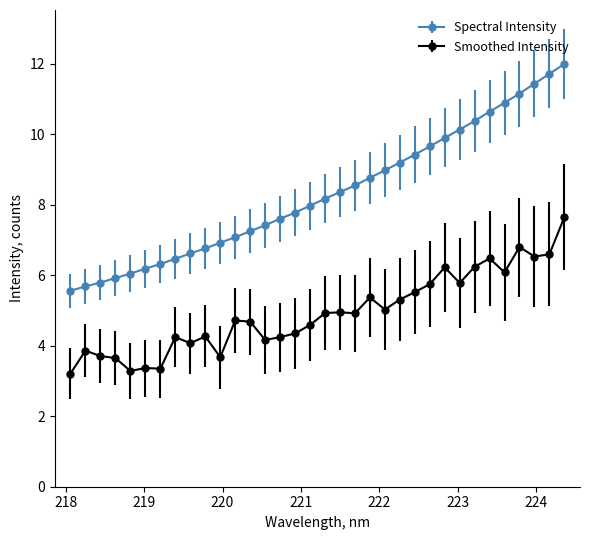

What is the sum of all Spectral Intensity values?

282.8